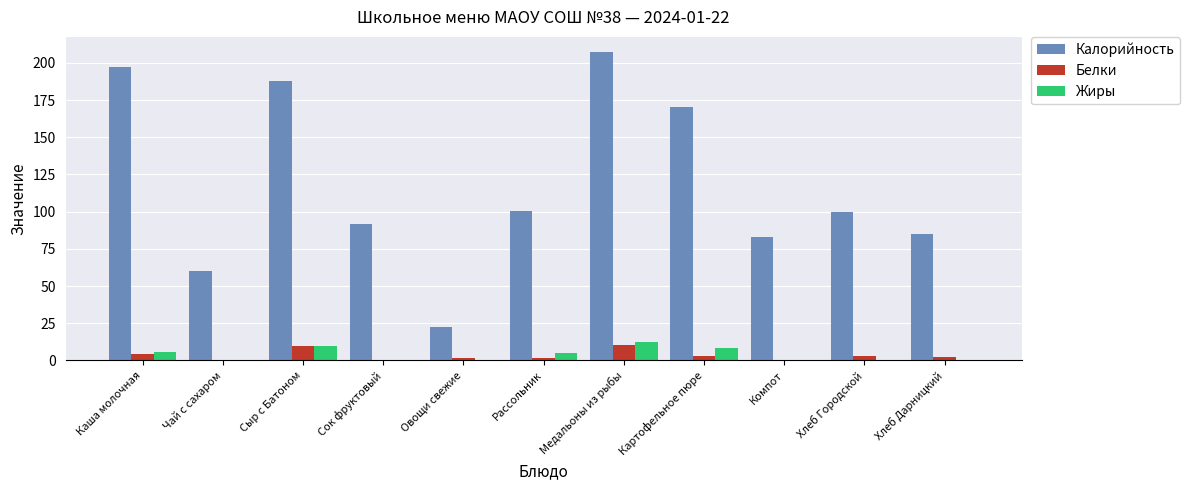

What is the maximum value for Жиры?

12.6